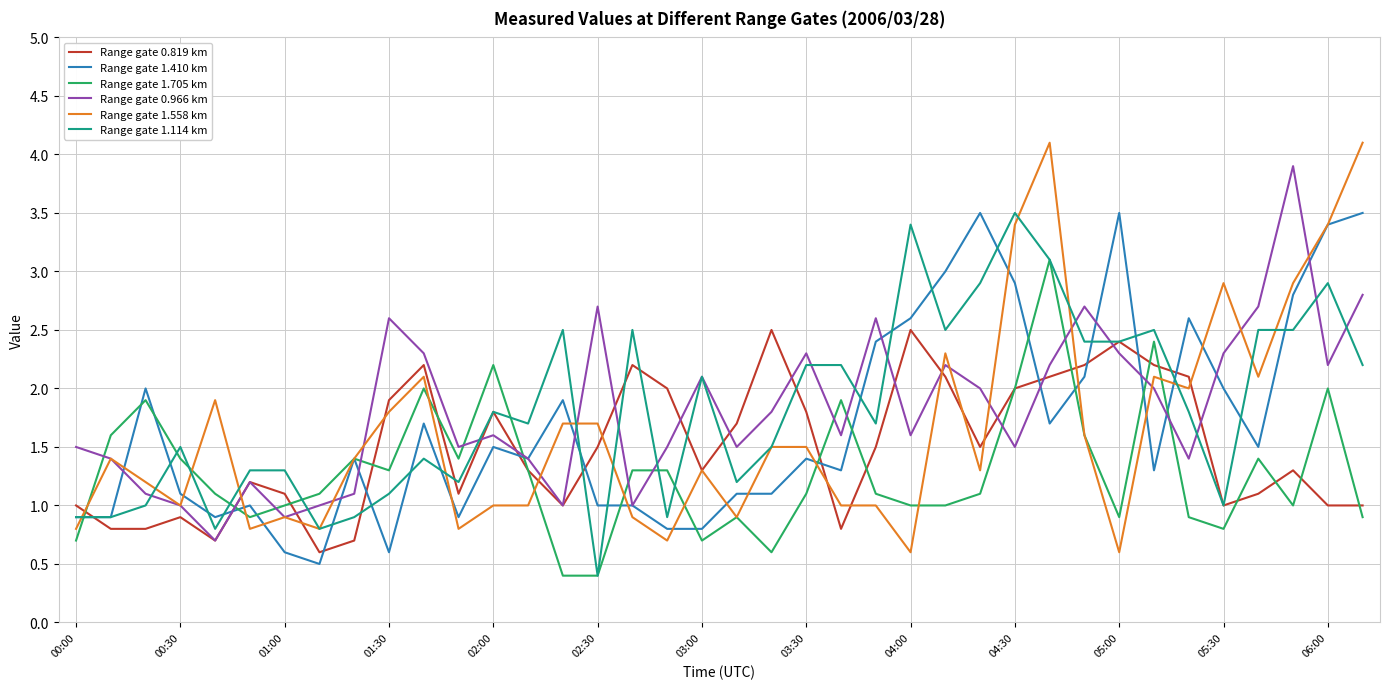

Which series has the widest spread of values?

Range gate 1.558 km